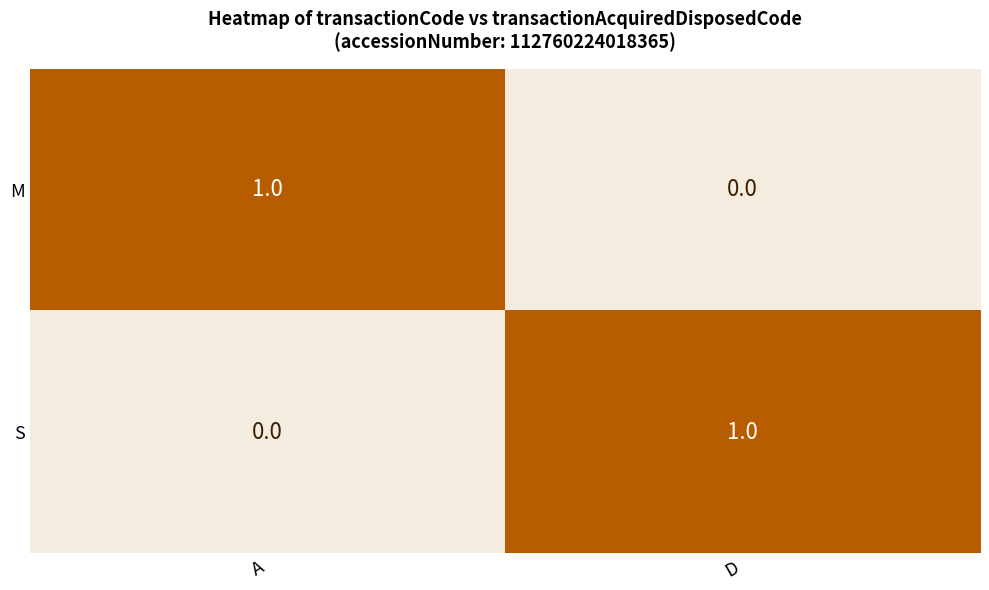

At D, list the series in order from largest to smallest.

S, M